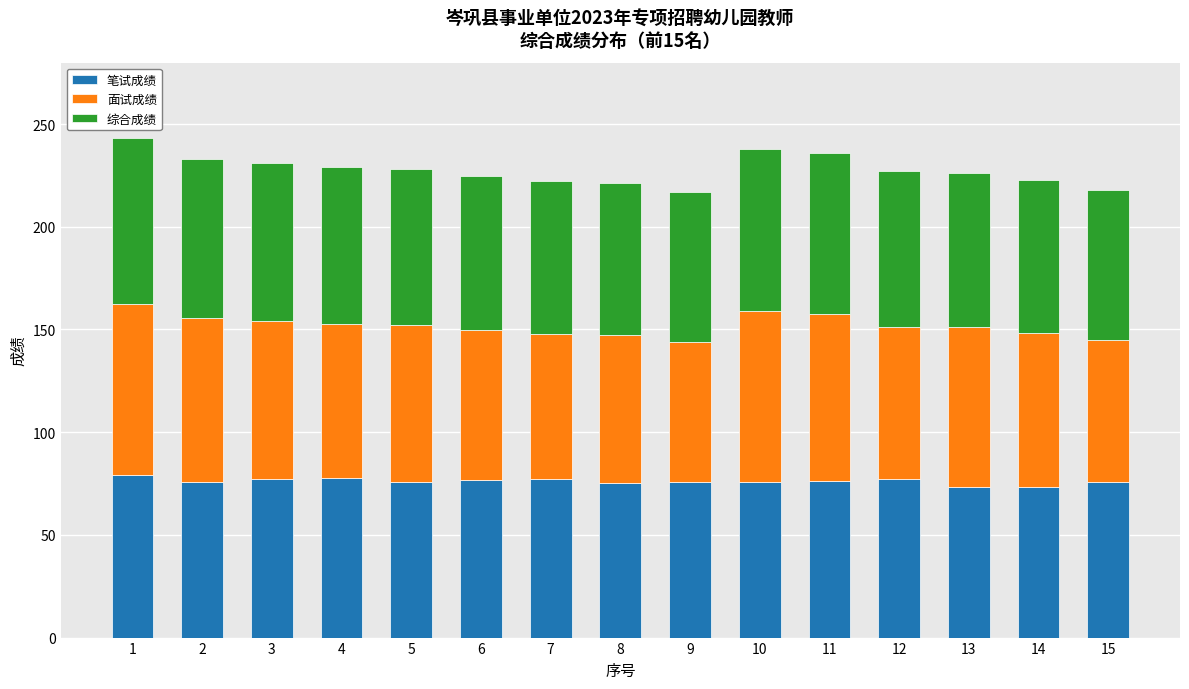

How many bars are there in total?

15